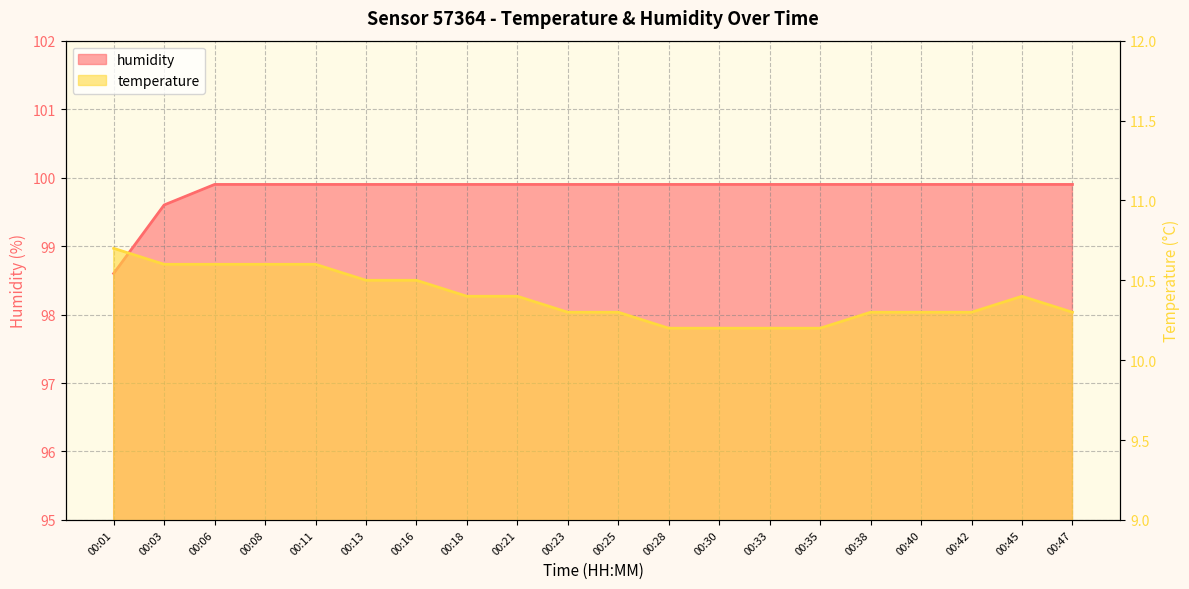

Between 00:42 and 00:35, which is larger?

00:42